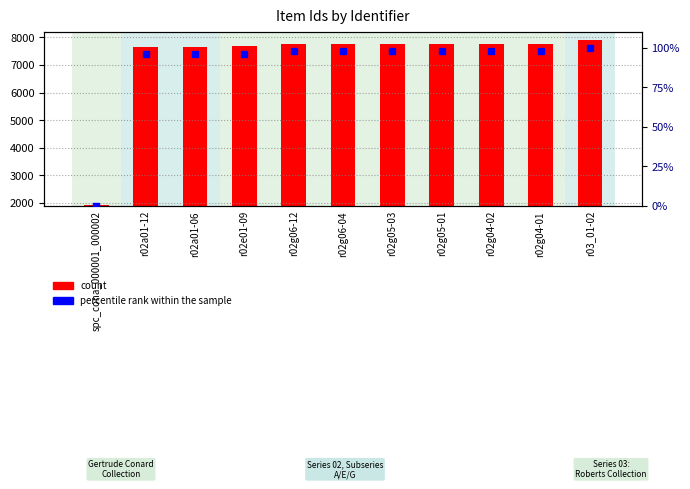

True or false: count has a value of 3287 at r03_01-02.

False